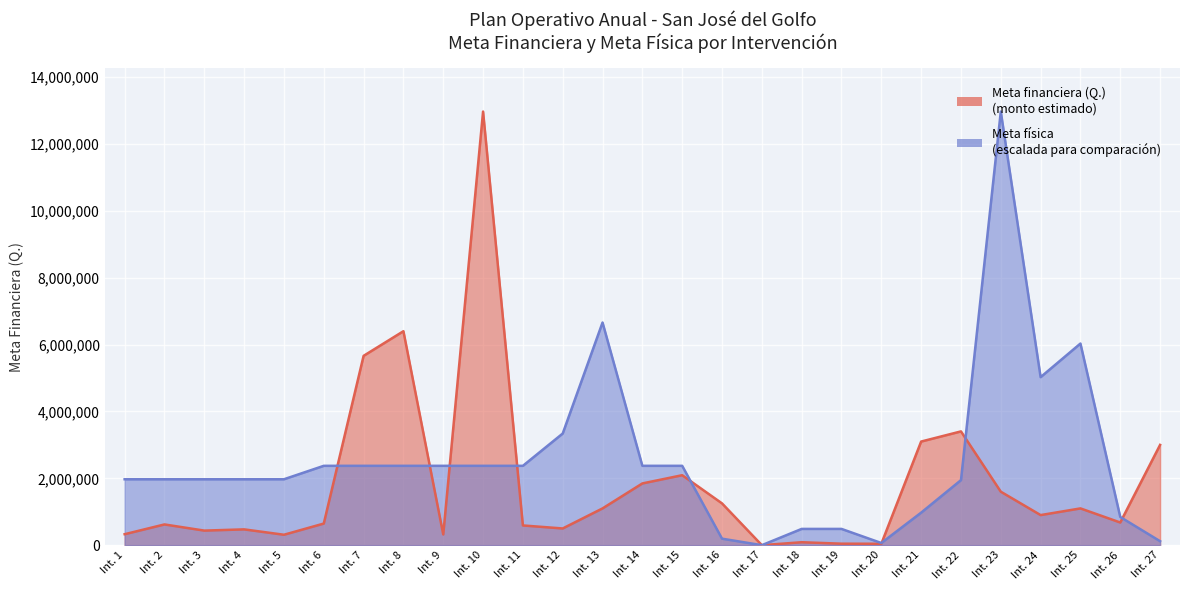

What is the difference between the highest and lowest values at Int. 6?

1727227.2